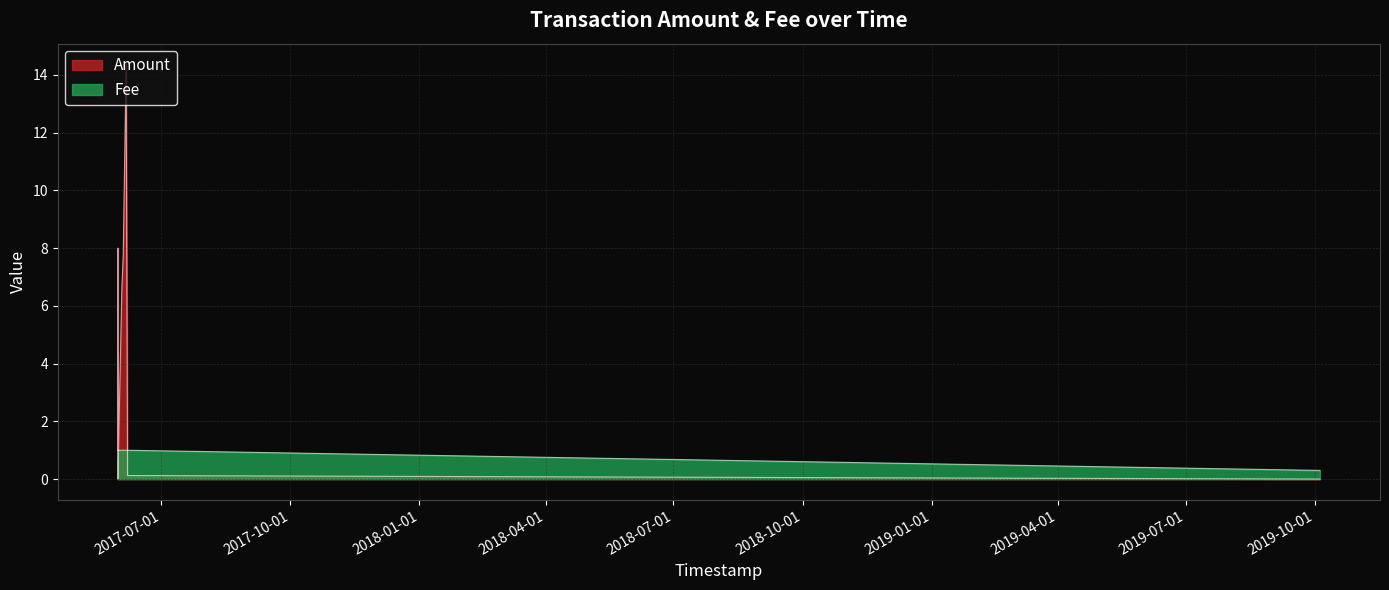

What are all the series names shown in the legend?

Amount, Fee